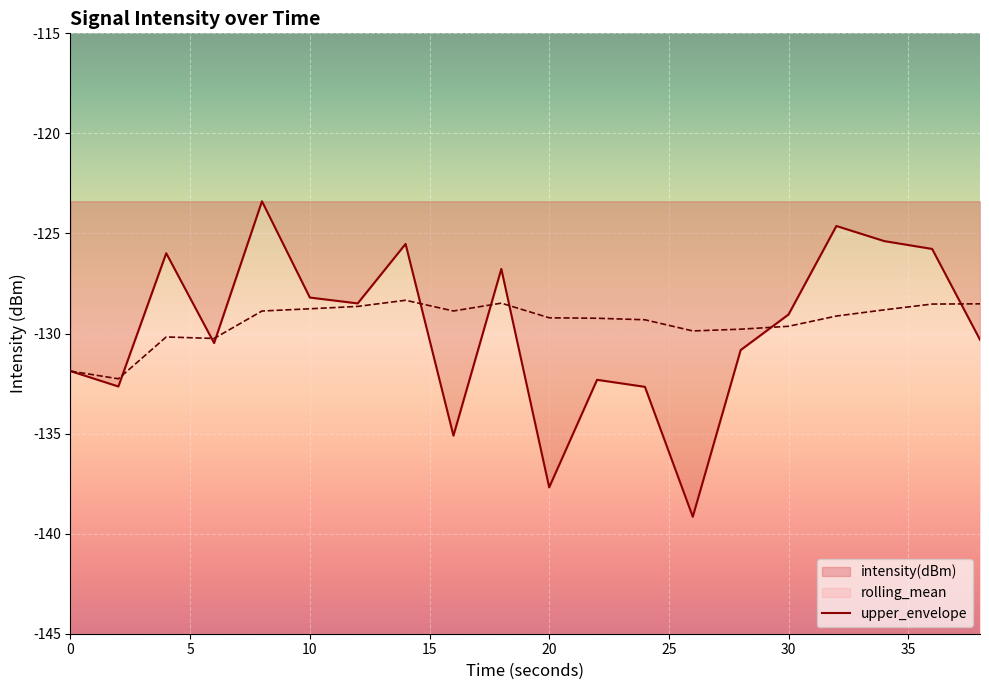

The intensity(dBm) series shows -129.0 at 30. True or false?

True